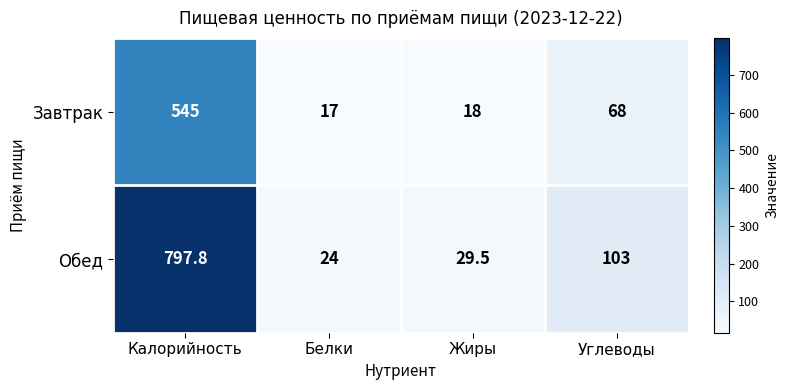

At which category is the sum across all series the highest?

Калорийность